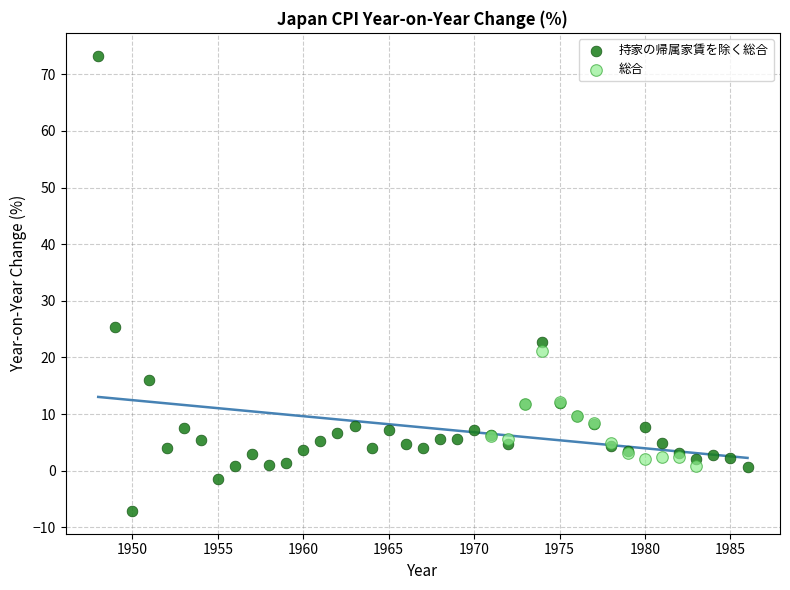

Which series reaches the minimum Y coordinate?

持家の帰属家賃を除く総合